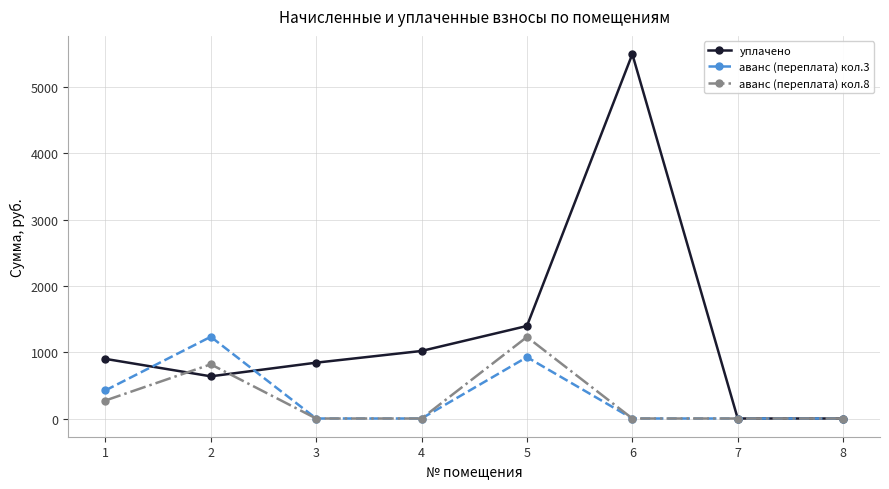

What is the difference between the уплачено values at 5 and 2?

759.8